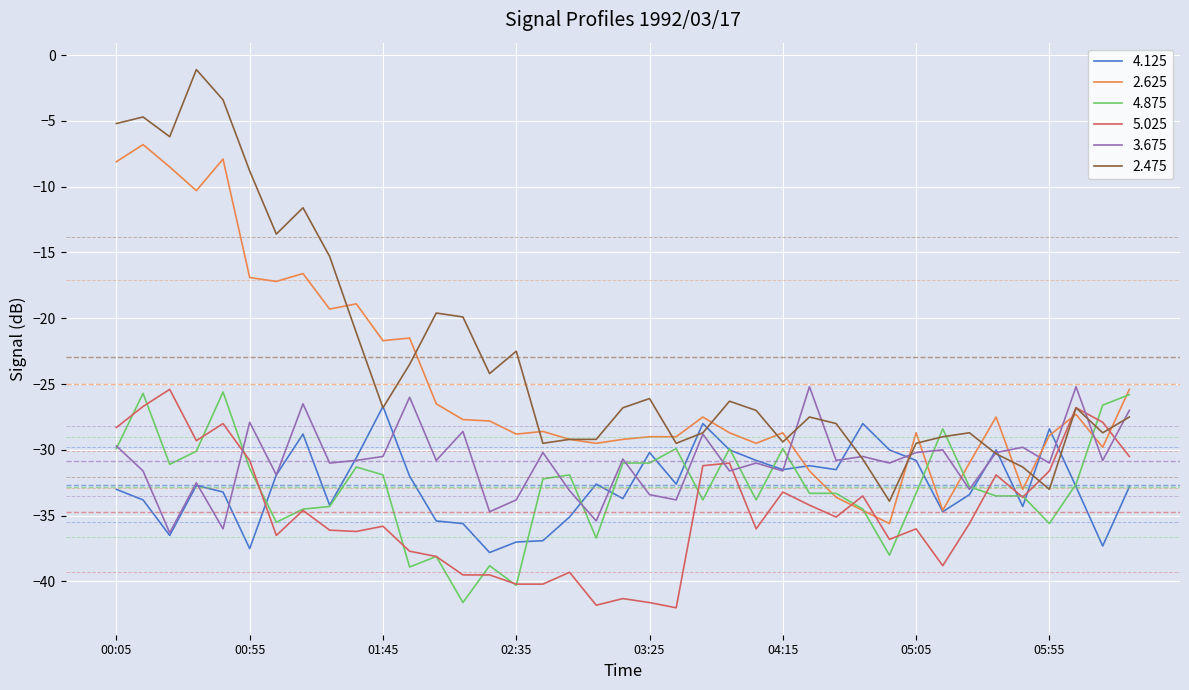

Which series has the widest spread of values?

2.475